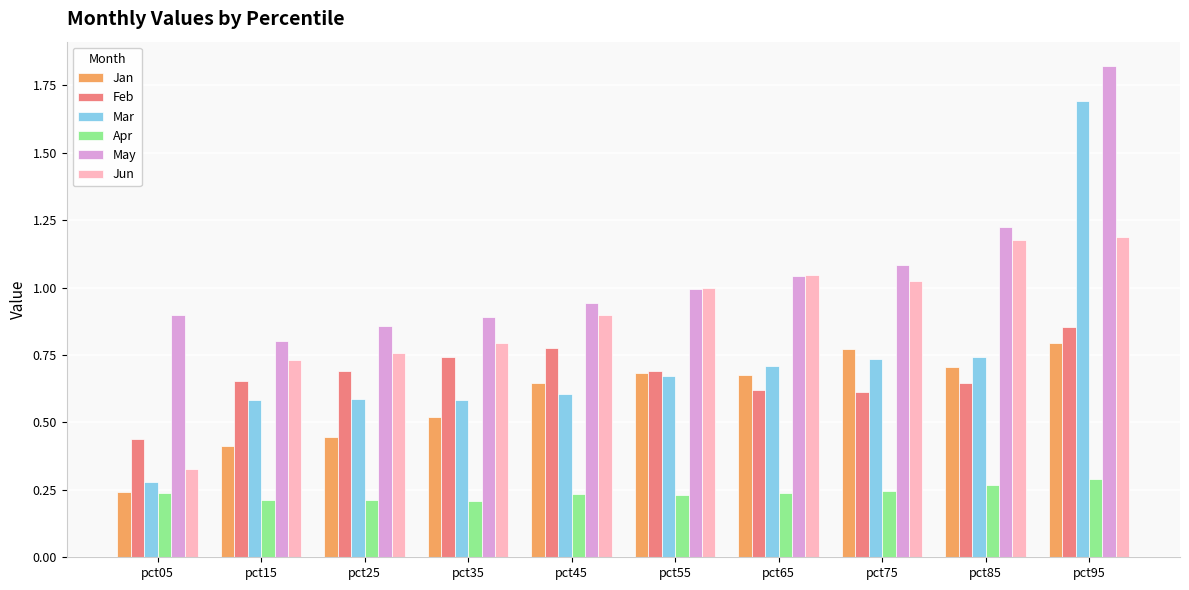

What is the difference between the second highest and second lowest values in the Apr series?

0.1